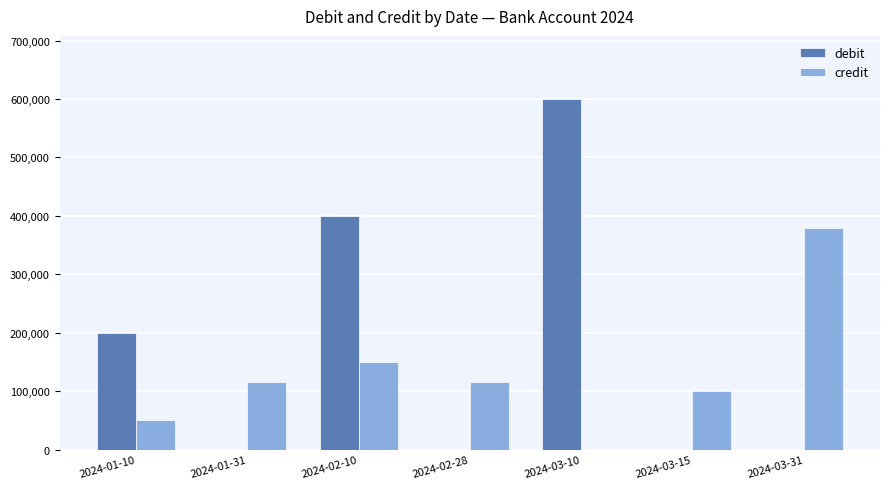

Which series changed the most between 2024-02-28 and 2024-03-31?

credit